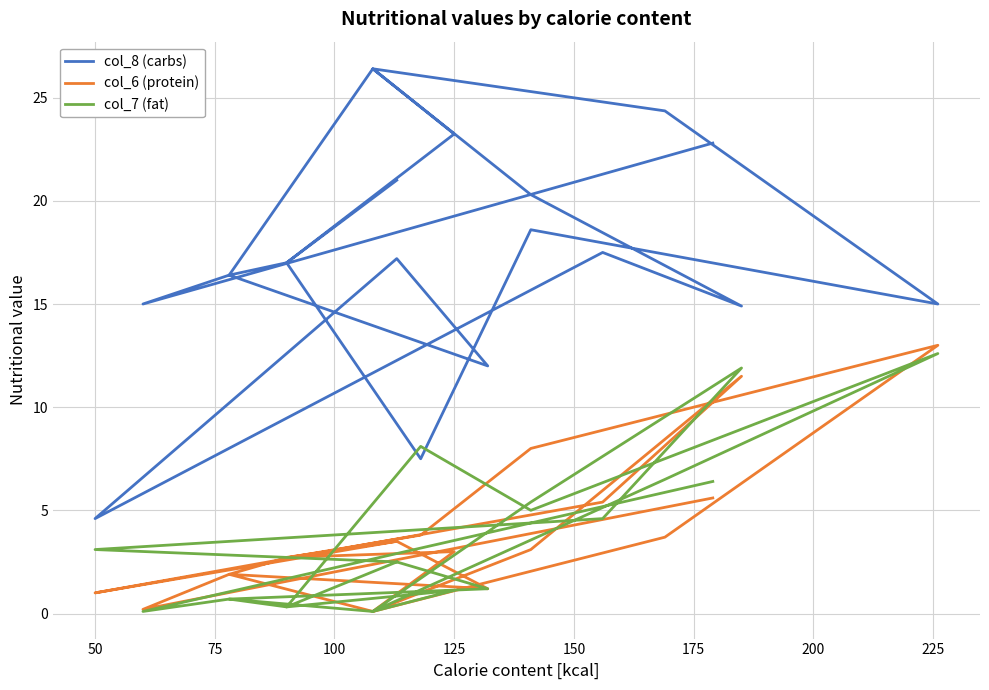

What is the greatest value displayed?

26.4